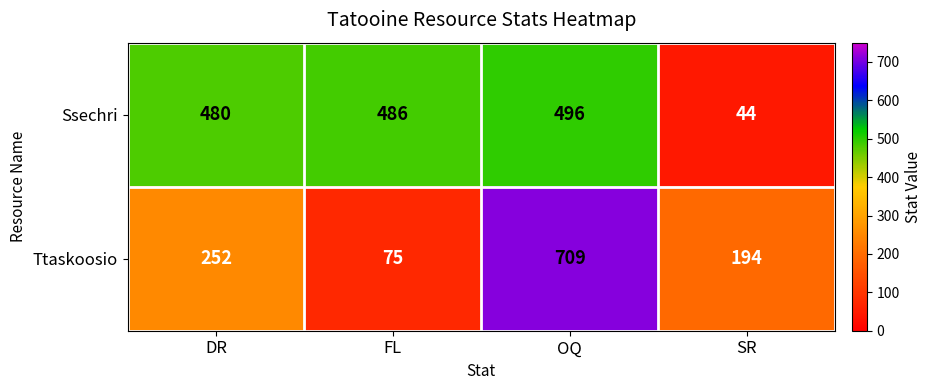

The Ssechri series shows 71 at SR. True or false?

False